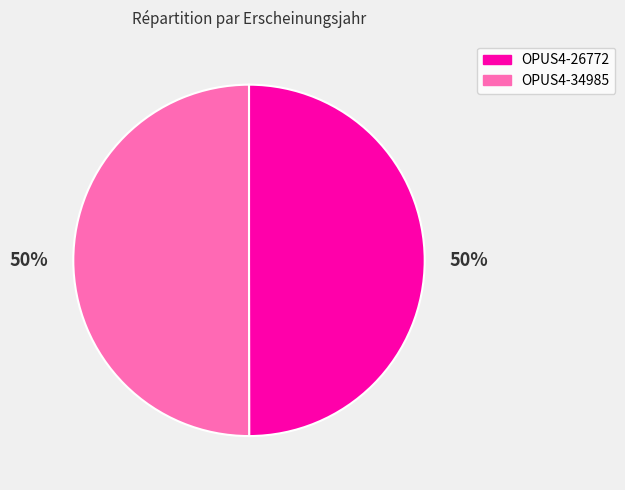

What is the ratio of the value at OPUS4-34985 to the value at OPUS4-26772?

1.0